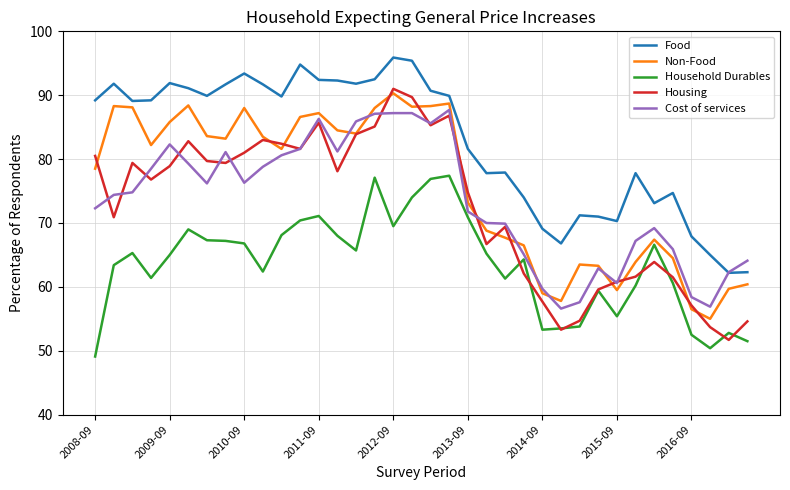

True or false: Food and Non-Food intersect in this chart.

False